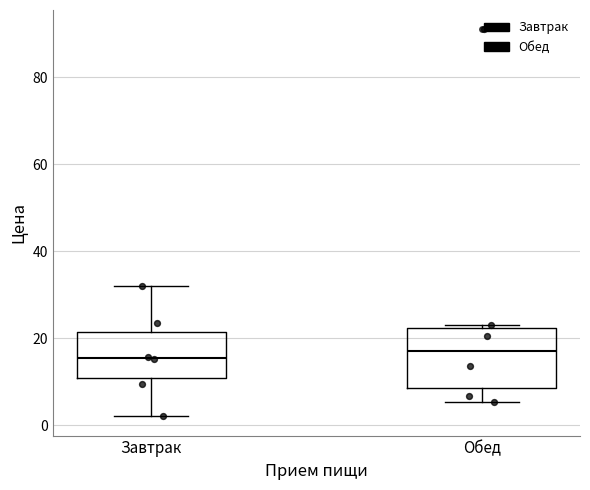

Which box is the tallest, from its lower edge to its upper edge?

Обед